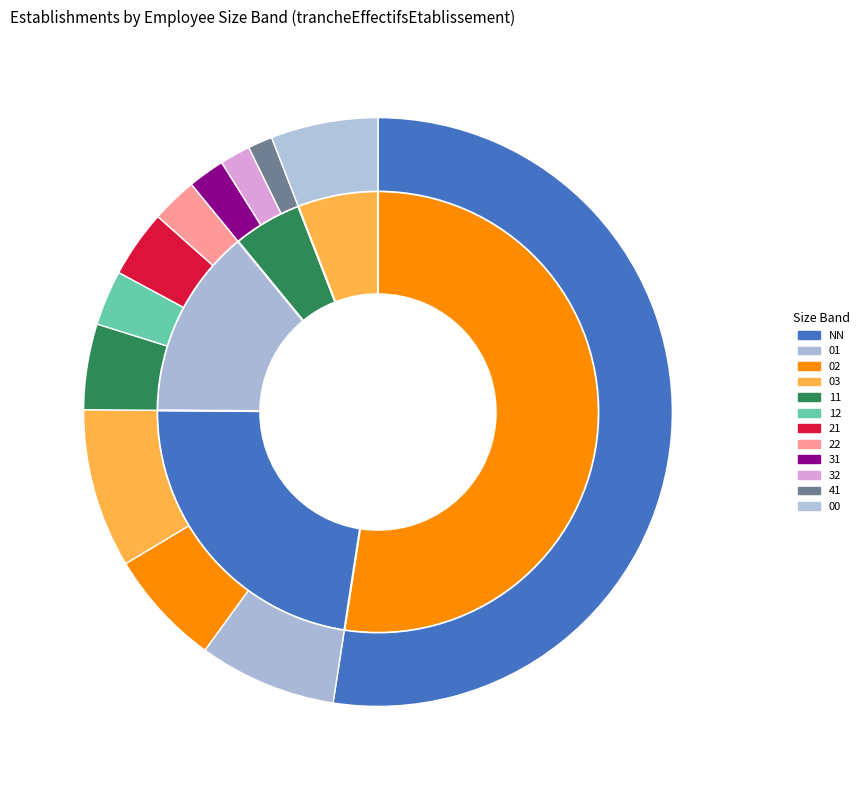

What is the largest slice in the pie chart?

NN